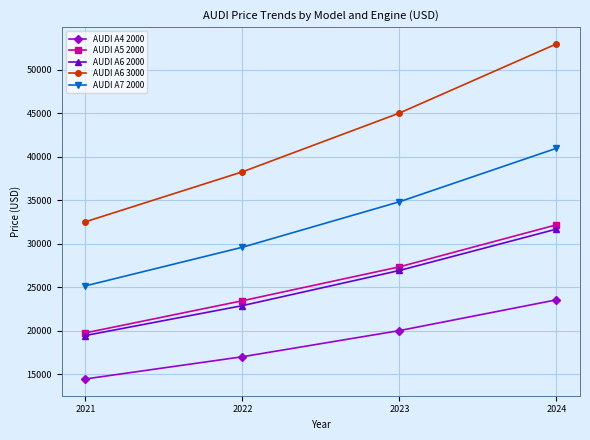

Which series has the largest range (max minus min)?

AUDI A6 3000